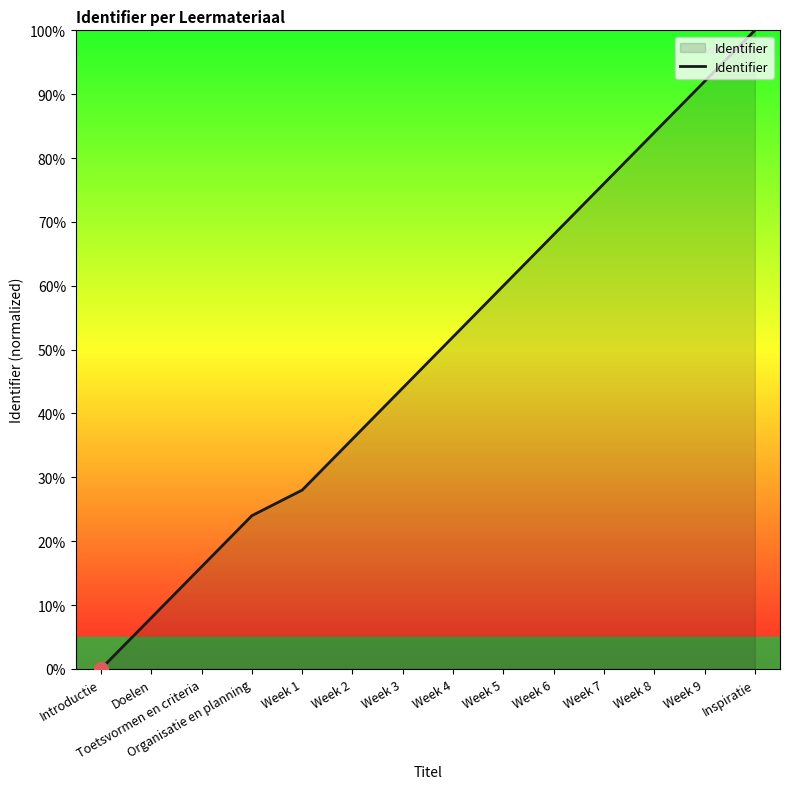

Reading left to right, extract all data points from this chart.

Introductie=0.0	Doelen=8.0	Toetsvormen en criteria=16.0	Organisatie en planning=24.0	Week 1=28.0	Week 2=36.0	Week 3=44.0	Week 4=52.0	Week 5=60.0	Week 6=68.0	Week 7=76.0	Week 8=84.0	Week 9=92.0	Inspiratie=100.0